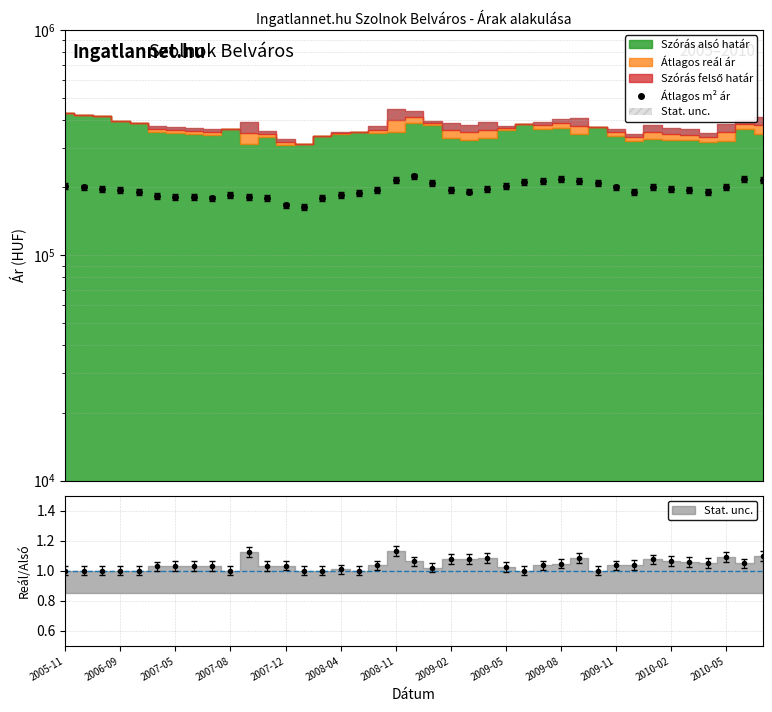

The chart shows a value of 218180 at 2009-08. True or false?

True